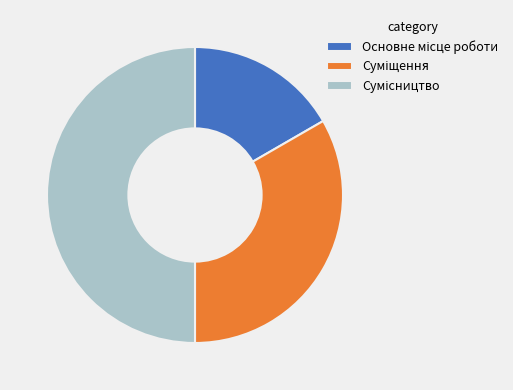

To the nearest percent, what percentage of the pie is Основне місце роботи?

17%